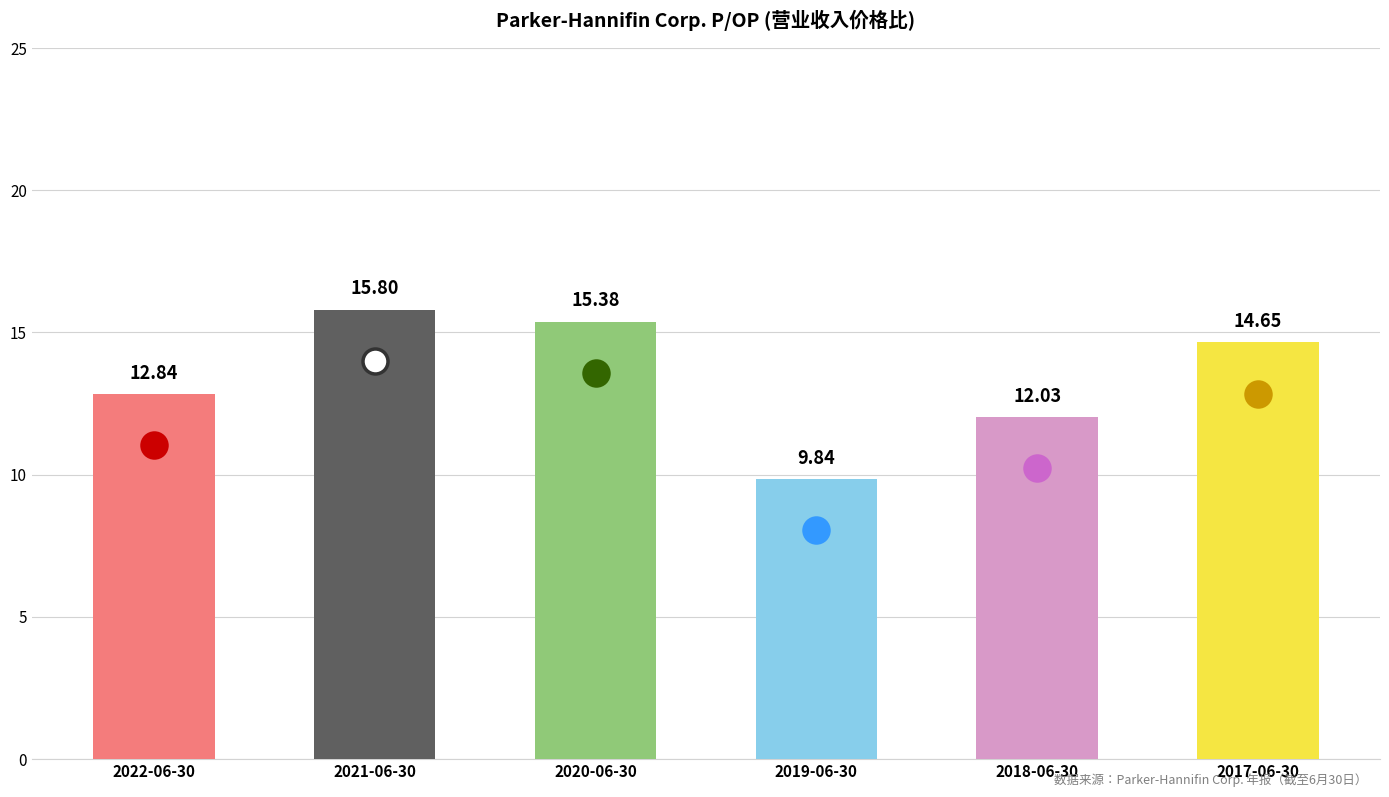

List the labels in order of value, smallest first.

2019-06-30, 2018-06-30, 2022-06-30, 2017-06-30, 2020-06-30, 2021-06-30